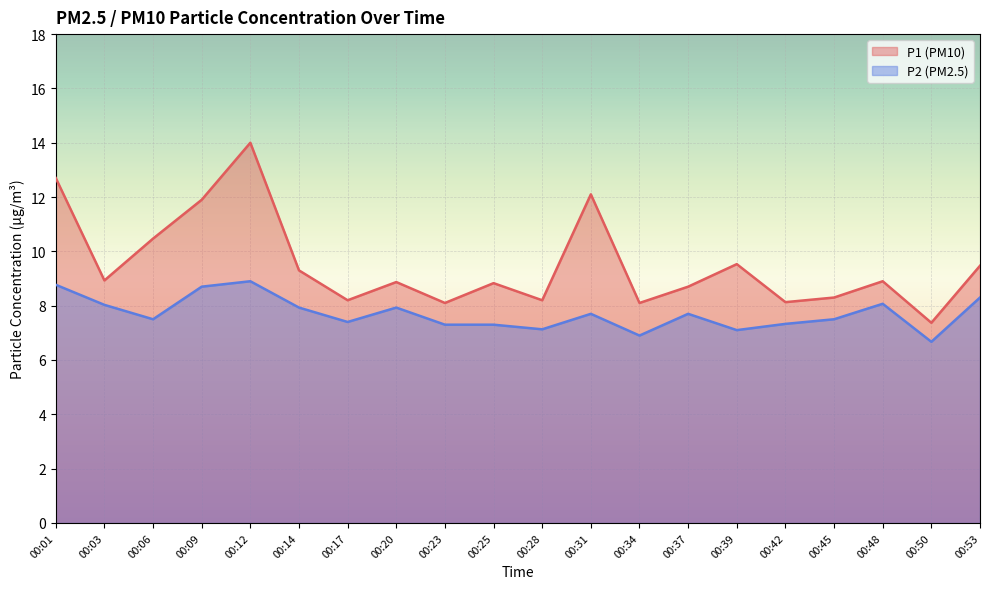

What is the difference between the P2 values at 00:03 and 00:31?

0.3